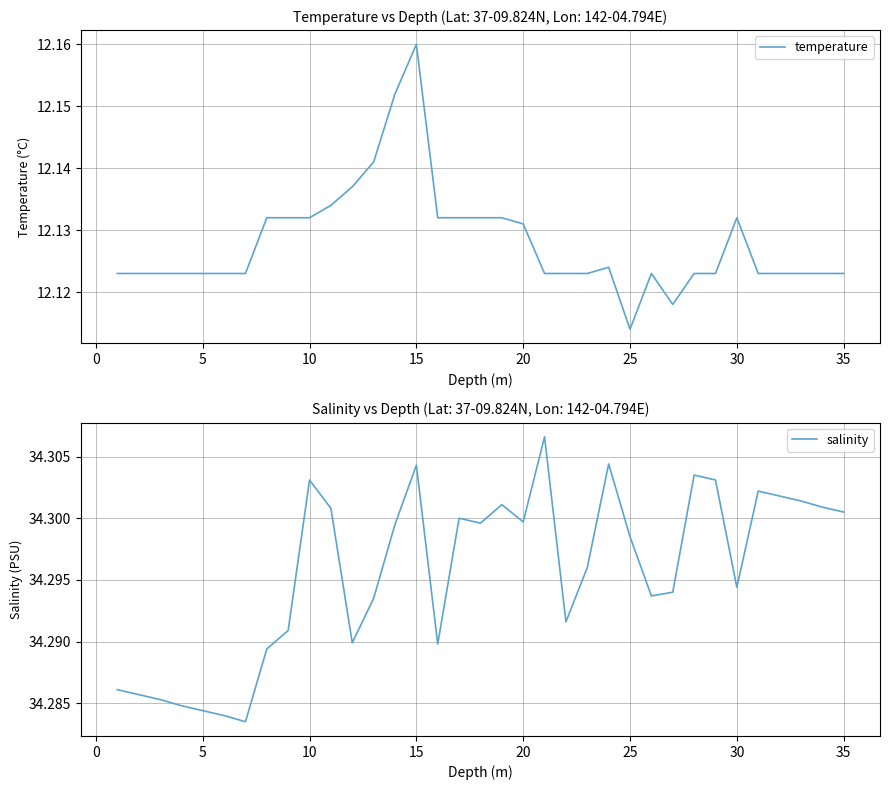

Which series has the largest total across all categories?

salinity